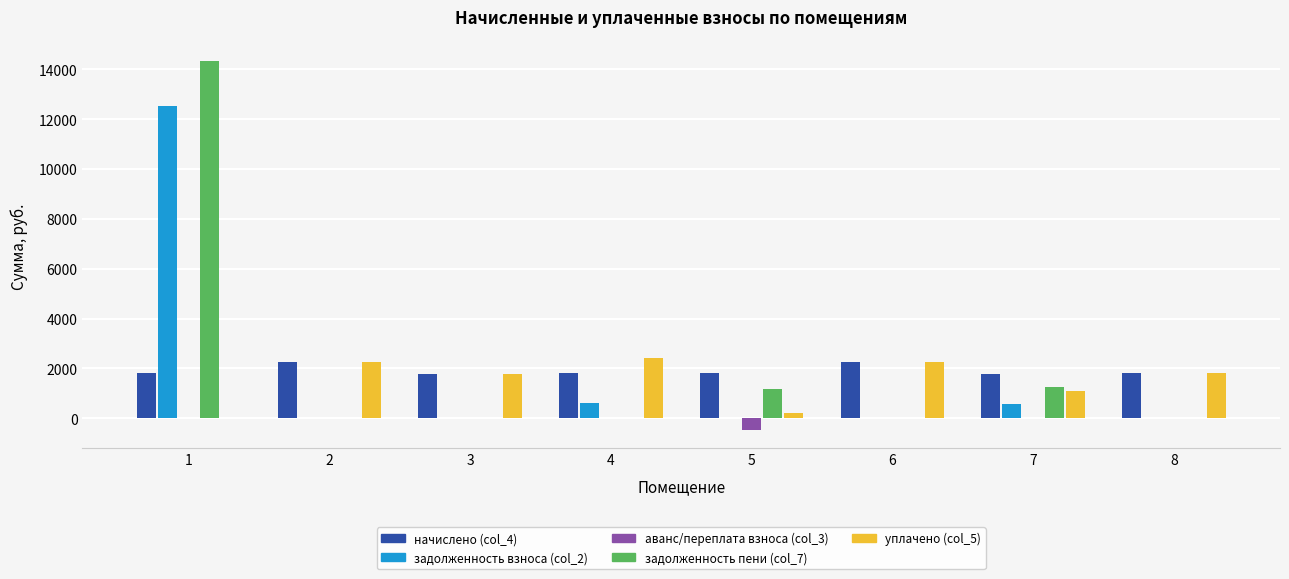

The value of уплачено (col_5) at 8 is 1822.0. True or false?

True